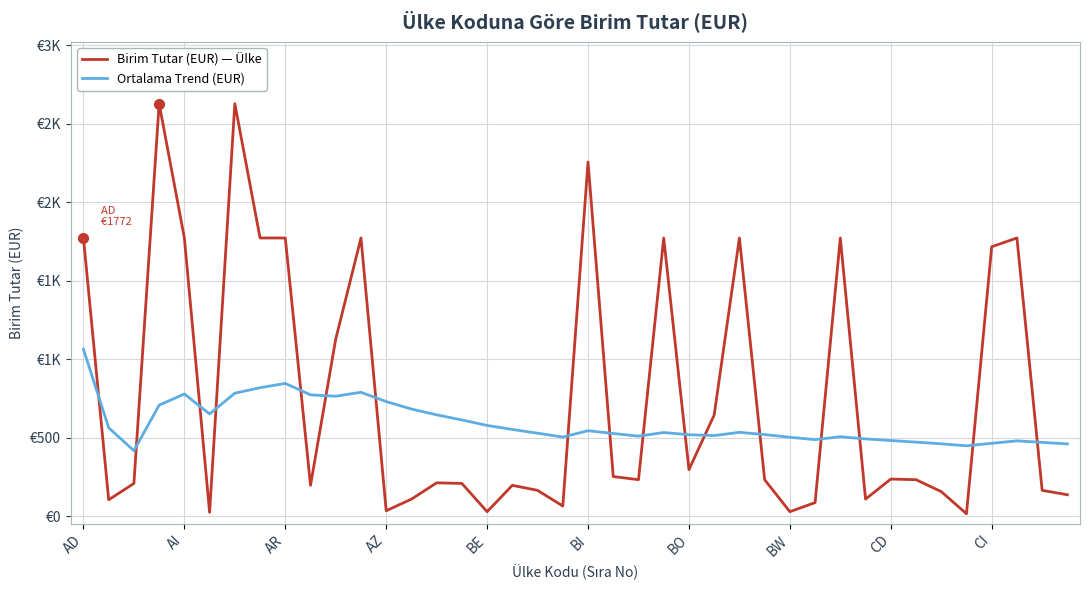

What is the value of the Ortalama Trend (EUR) point at the 18th from the left?

552.1